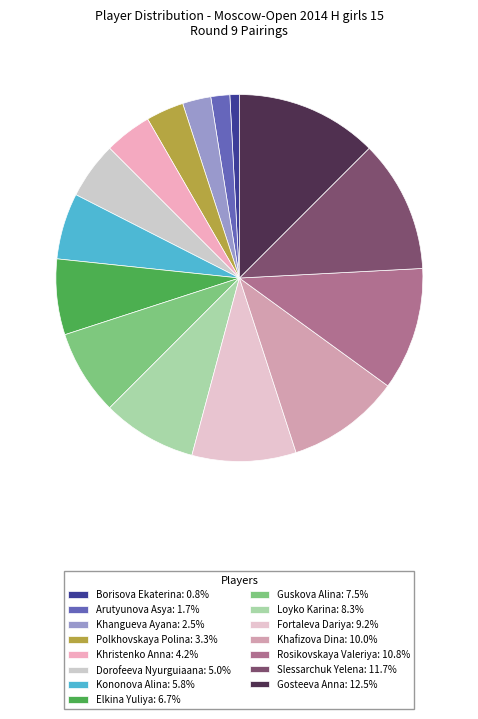

How many slices are in this pie chart?

15